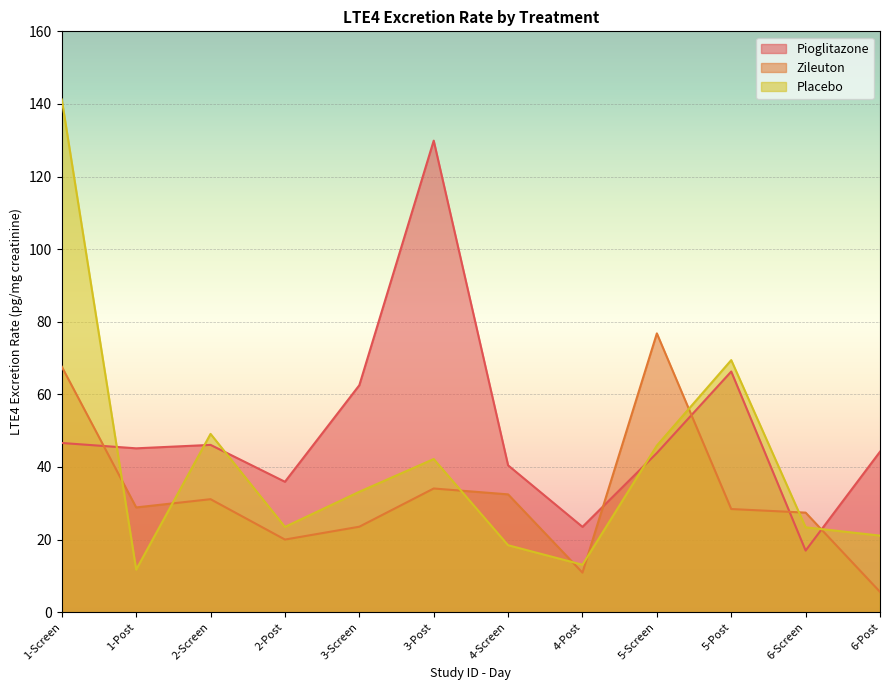

True or false: Placebo and Pioglitazone intersect in this chart.

True